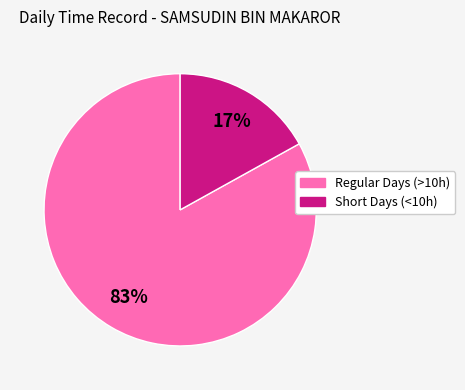

Which slice is the smallest?

Short Days (<10h)